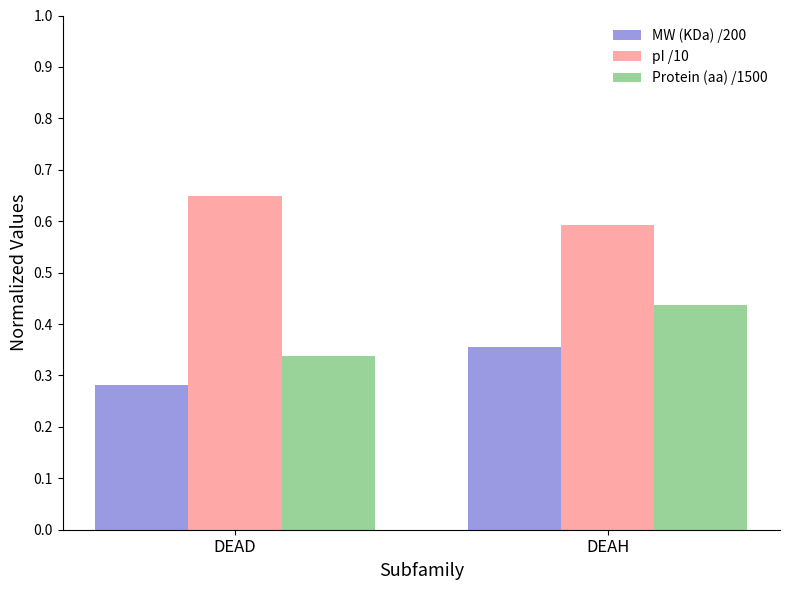

Which series has the largest total across all categories?

pI /10